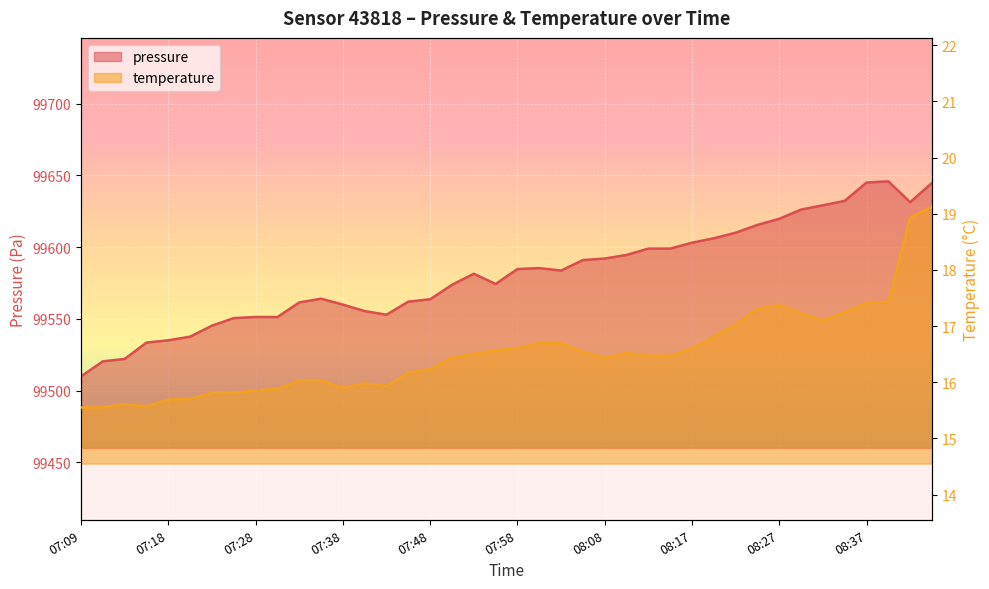

What are all the series names shown in the legend?

pressure, temperature